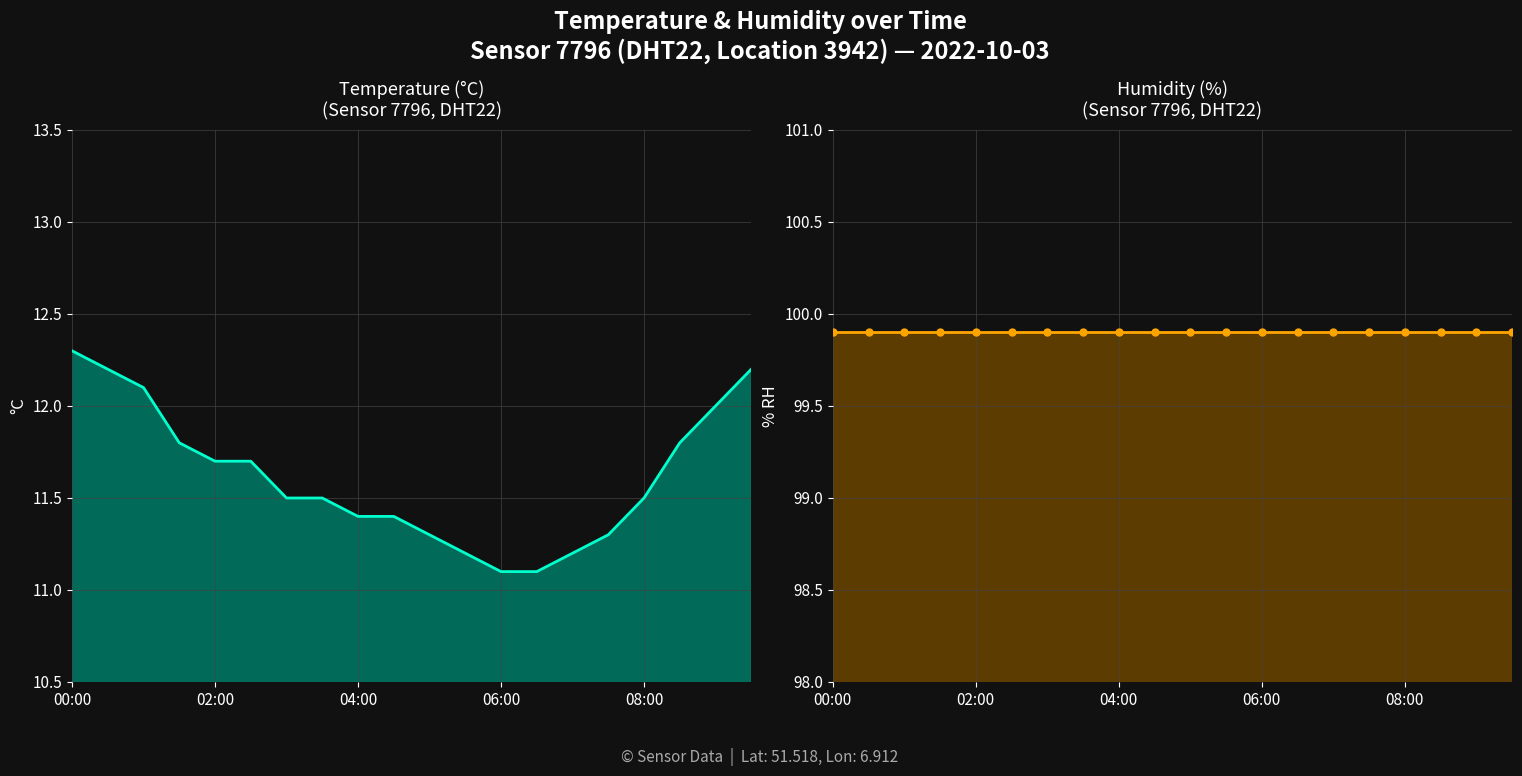

What are all the series names shown in the legend?

temperature, humidity